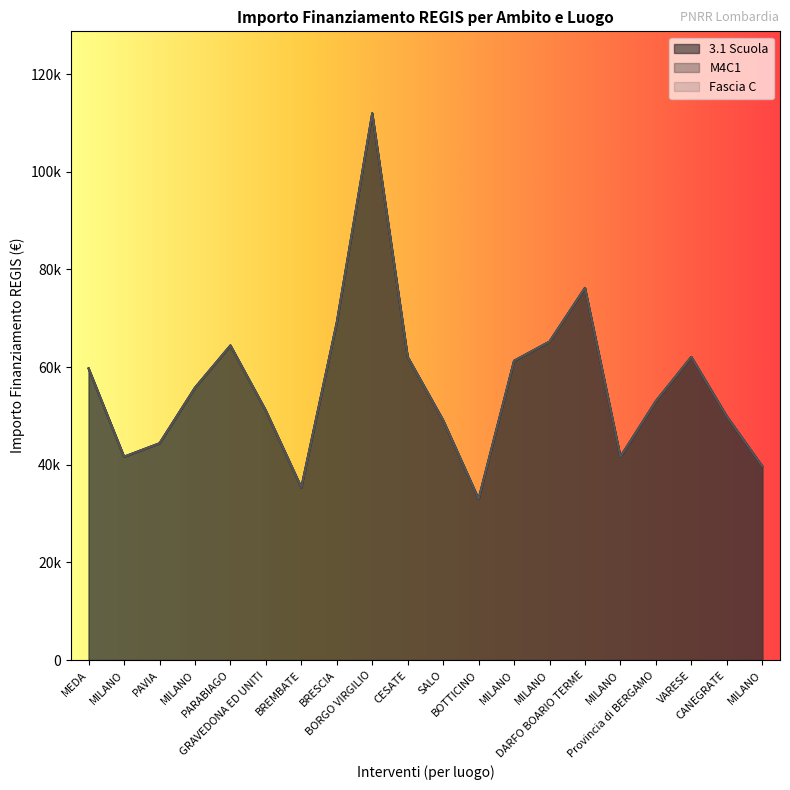

Is it true that Fascia C equals 88993.6 at MILANO?

False